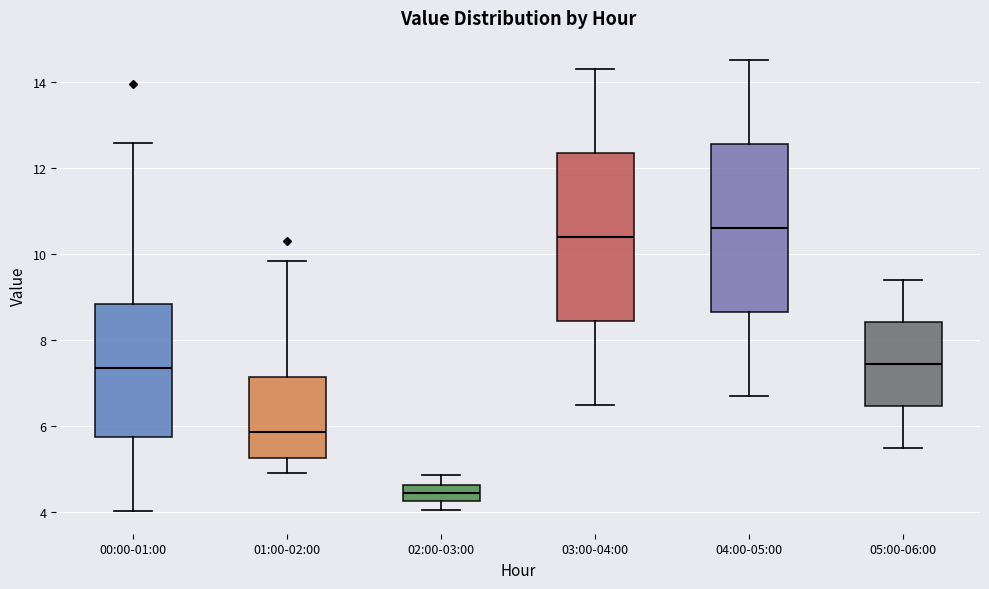

Which box's median line is the lowest?

02:00-03:00